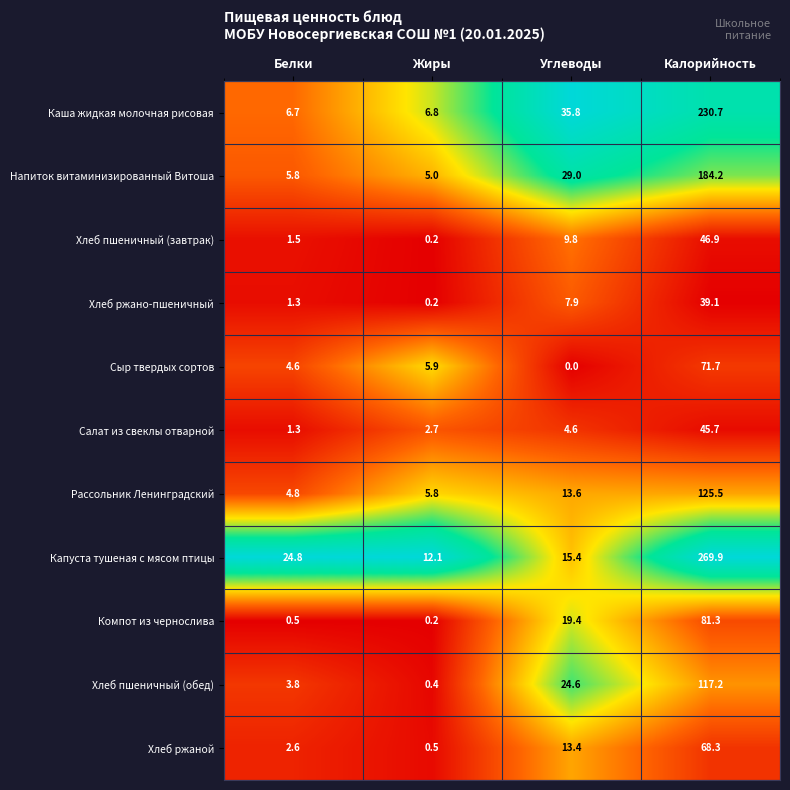

At how many categories does at least one series exceed 0?

4